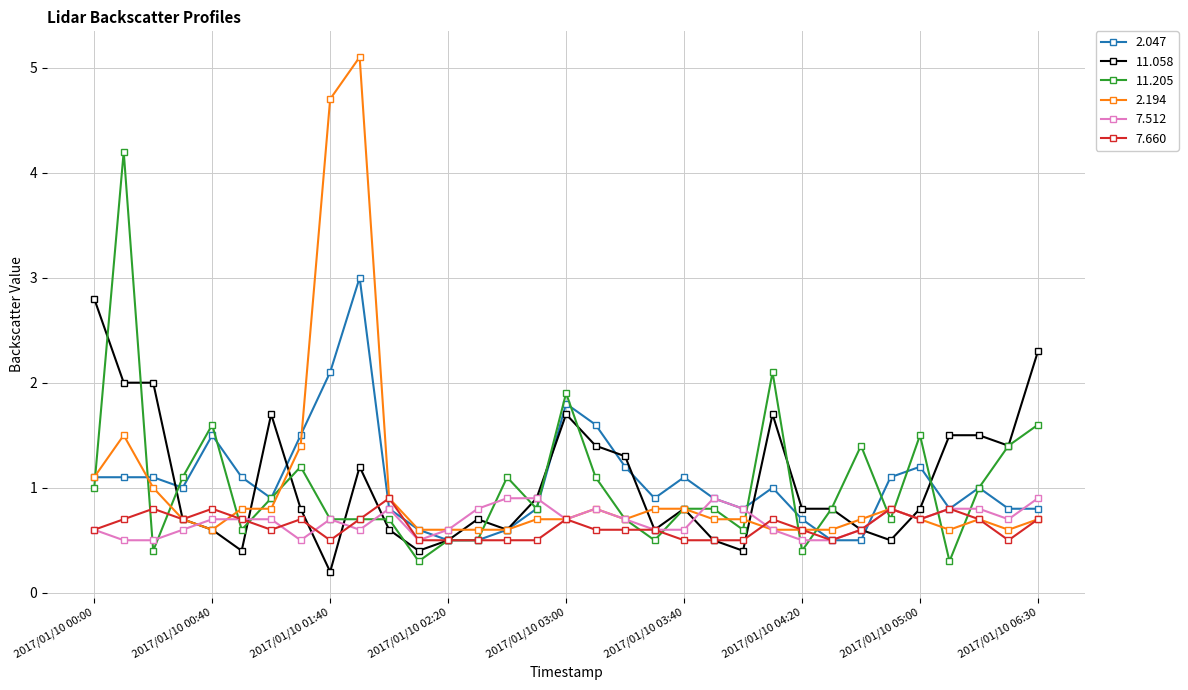

What is the value of the 11.058 point at the 28th from the left?

0.5